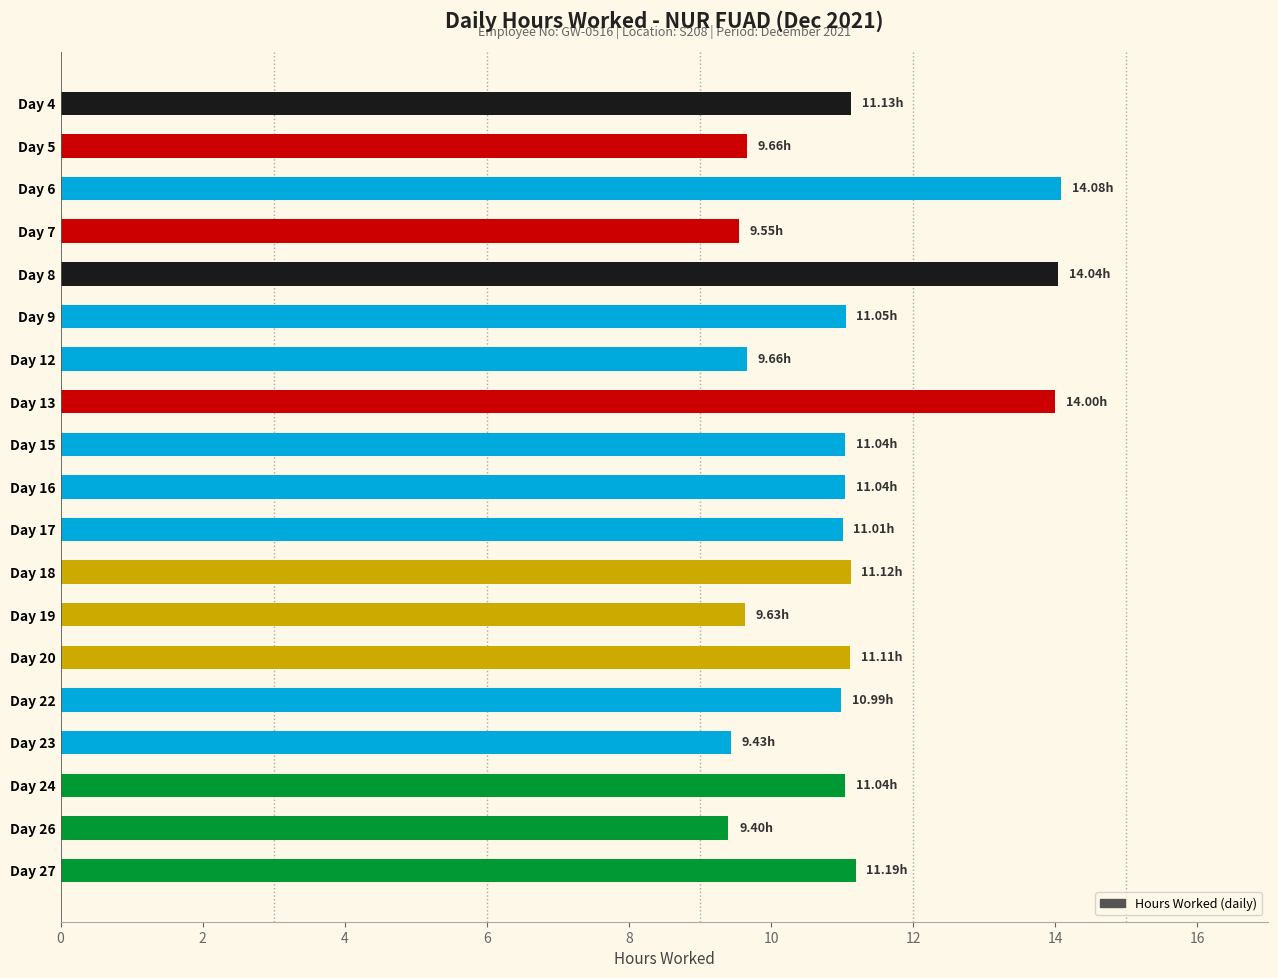

What is the difference between the values at Day 19 and Day 27?

1.6